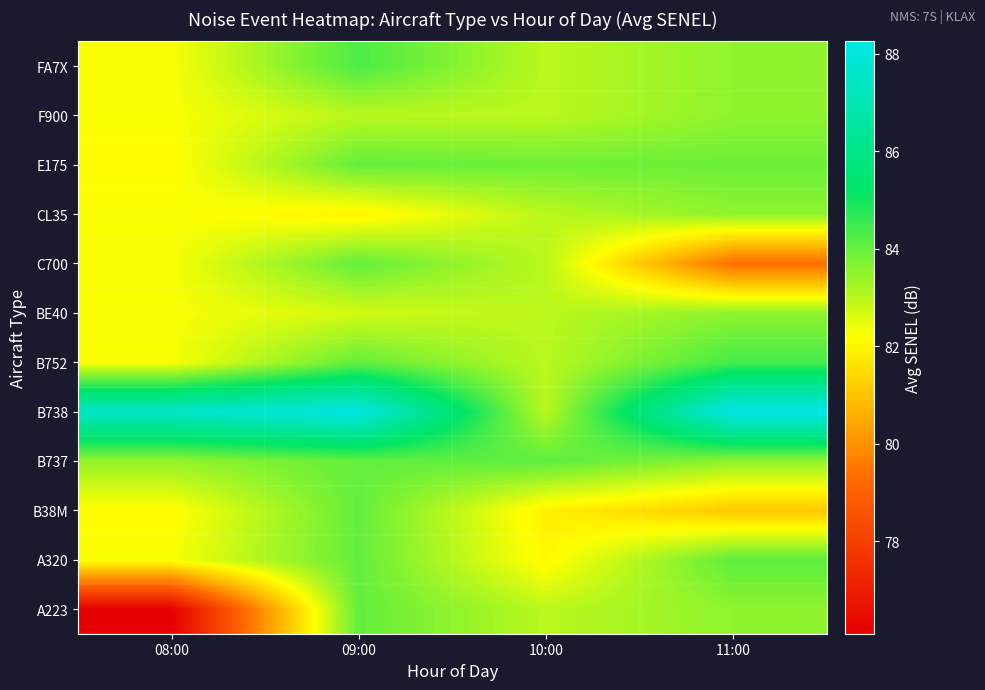

What is the total value across all series at 09:00?

1008.2